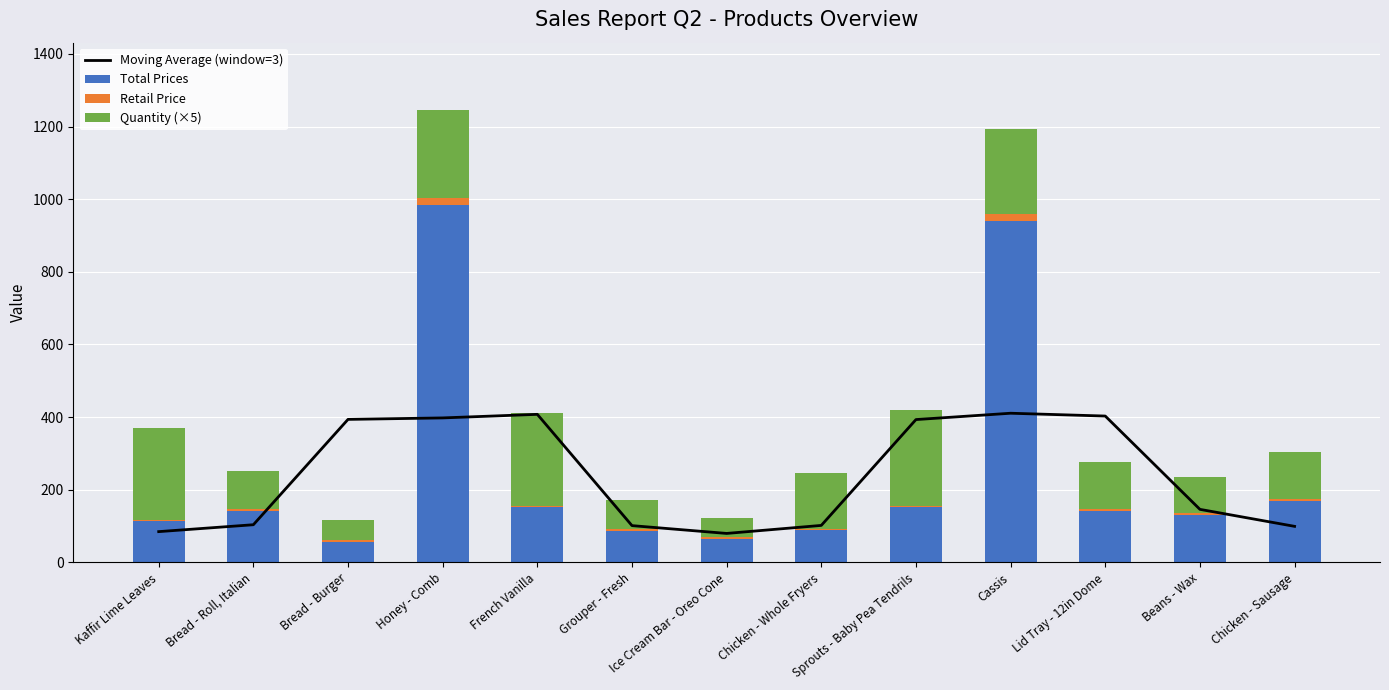

List the series in order of their peak value, highest first.

Total Prices, Moving Average (window=3), Quantity (×5), Retail Price